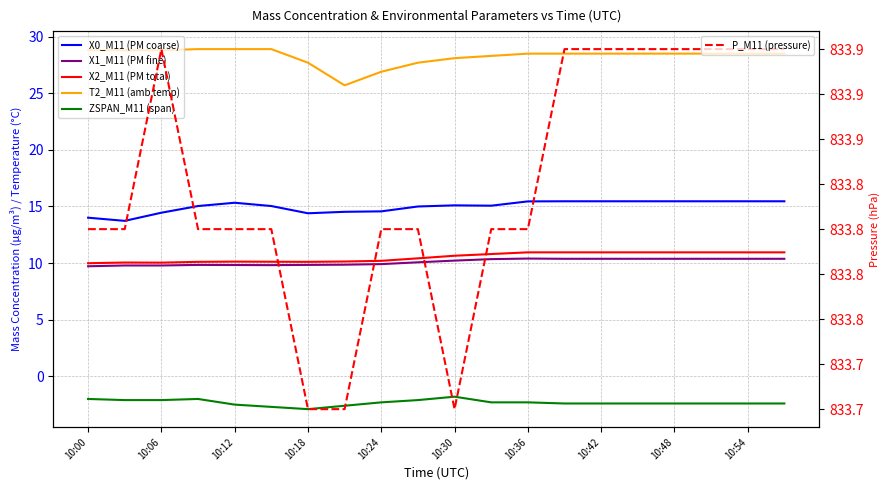

What is the sum of all X2_M11 (PM total) values?

210.4